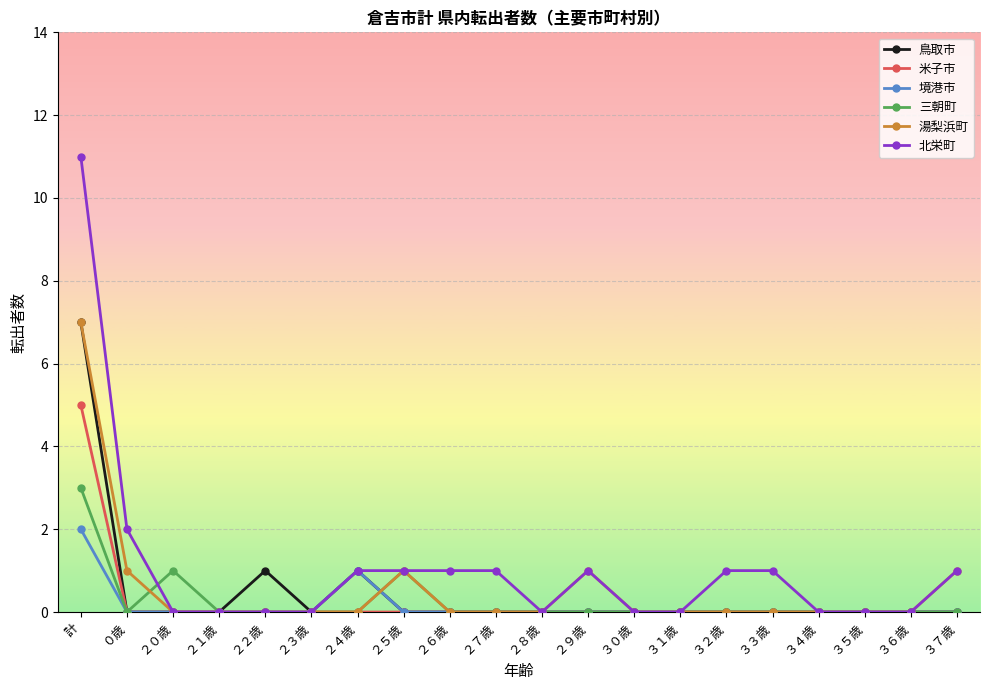

True or false: 鳥取市 has a value of -3 at ０歳.

False